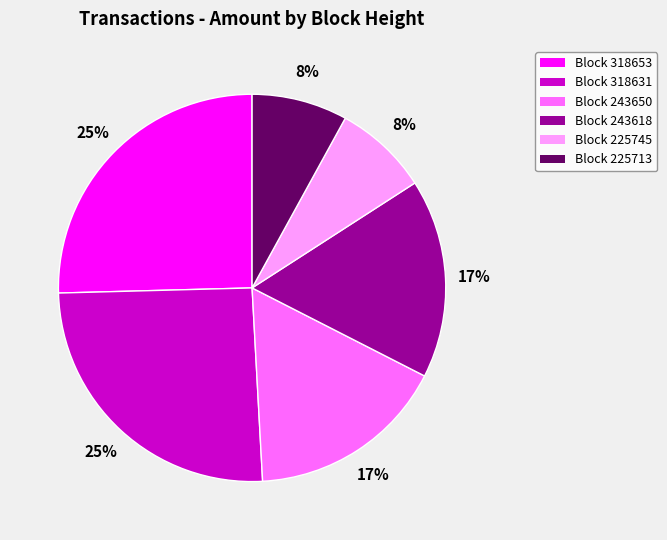

To the nearest percent, what is the combined percentage of Block 243618 and Block 318653?

42%